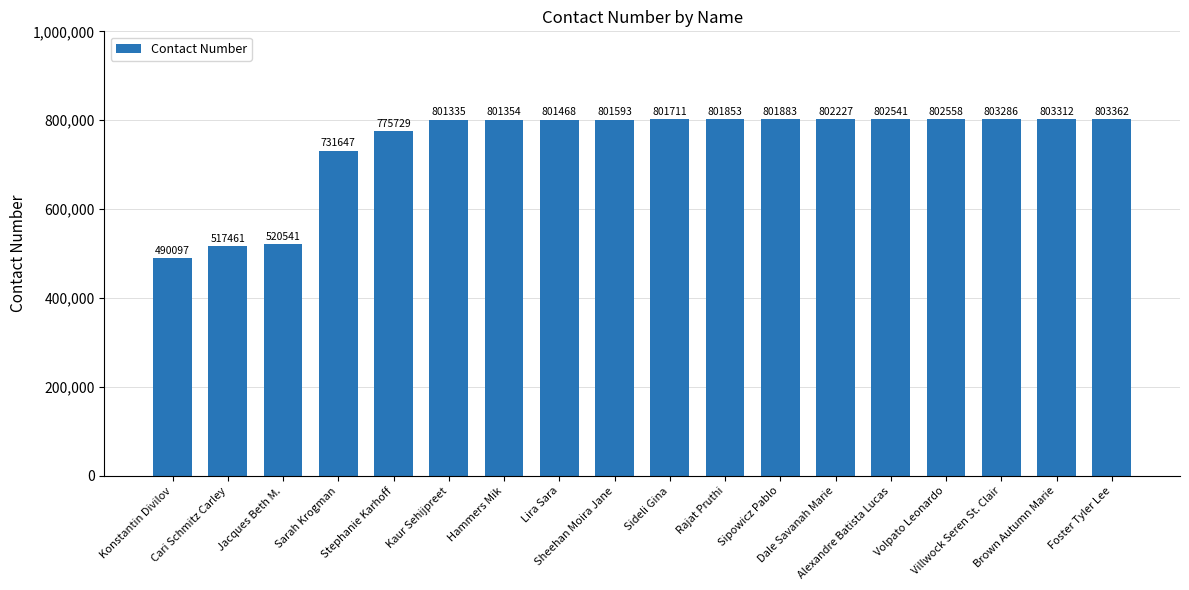

Reading right to left, list all the values displayed in this chart.

803362	803312	803286	802558	802541	802227	801883	801853	801711	801593	801468	801354	801335	775729	731647	520541	517461	490097